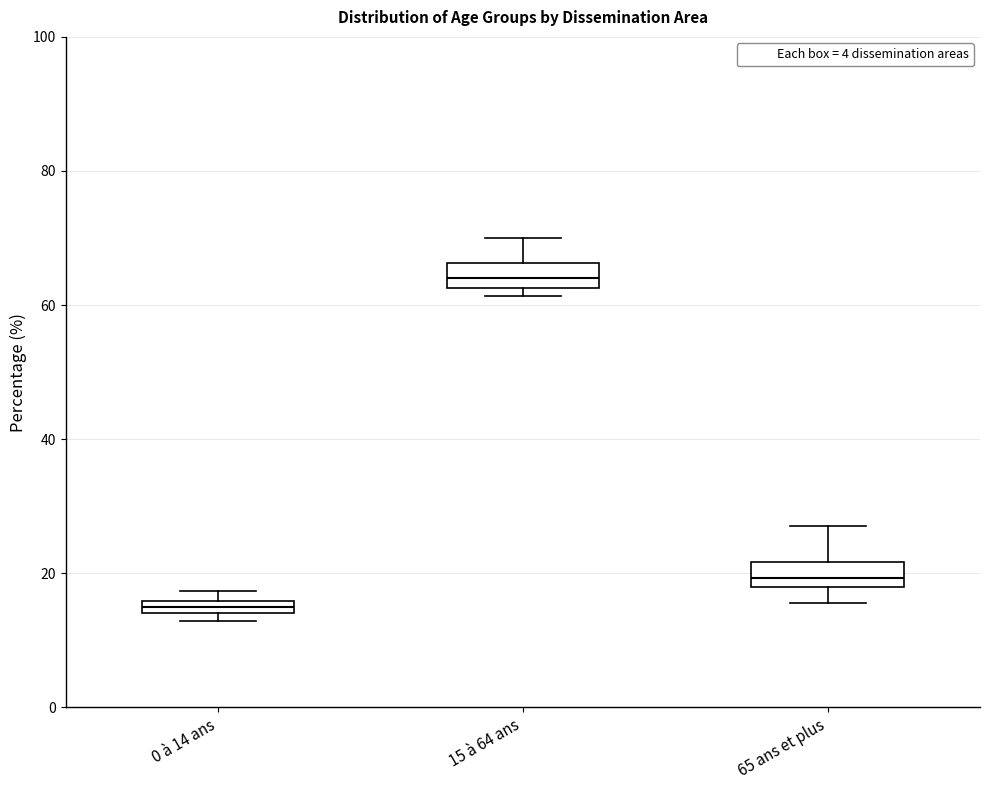

Which box's median line is the lowest?

0 à 14 ans